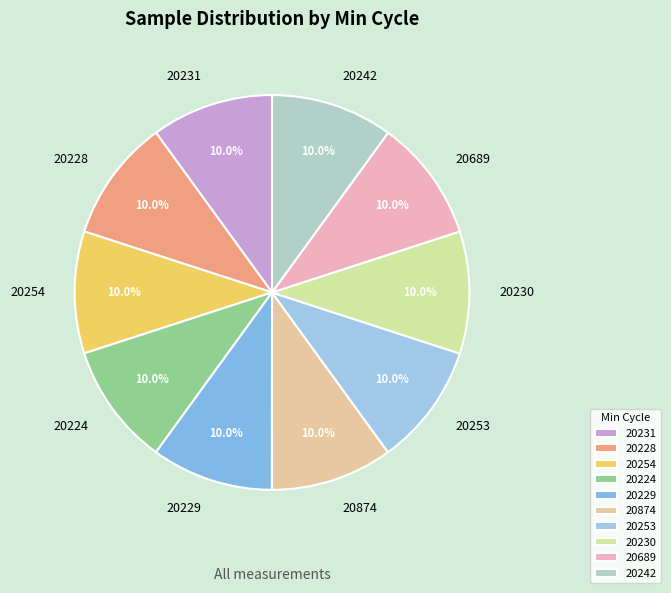

Is 20254 the majority of the pie?

No